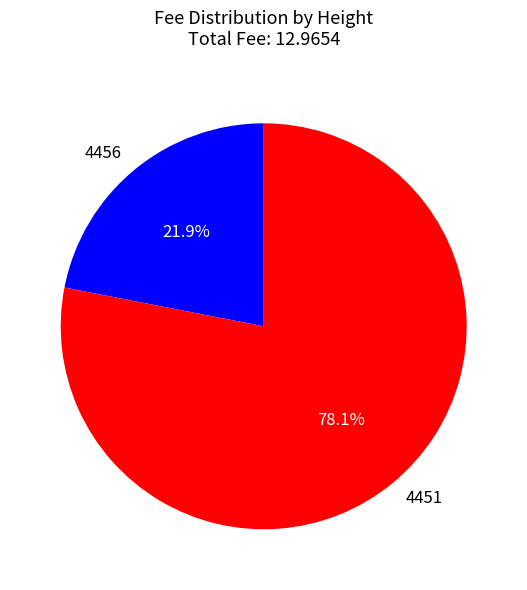

What percentage is the 4456 slice, to the nearest percent?

22%